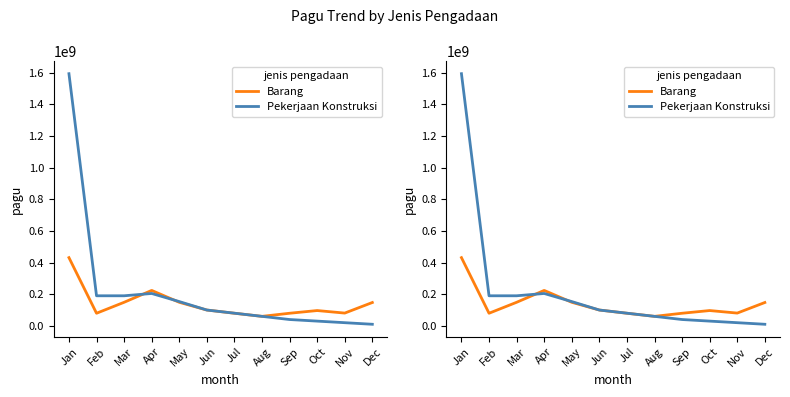

Reading left to right, extract all data points from this chart.

Barang: Jan=431032600	Feb=79641500	Mar=148868800	Apr=223868800	May=148868800	Jun=100000000	Jul=79641500	Aug=60000000	Sep=79641500	Oct=96709180	Nov=80698000	Dec=147518000
Pekerjaan Konstruksi: Jan=1593250000	Feb=190000000	Mar=190000000	Apr=204600000	May=153400000	Jun=100000000	Jul=80000000	Aug=60000000	Sep=40000000	Oct=30000000	Nov=20000000	Dec=10000000